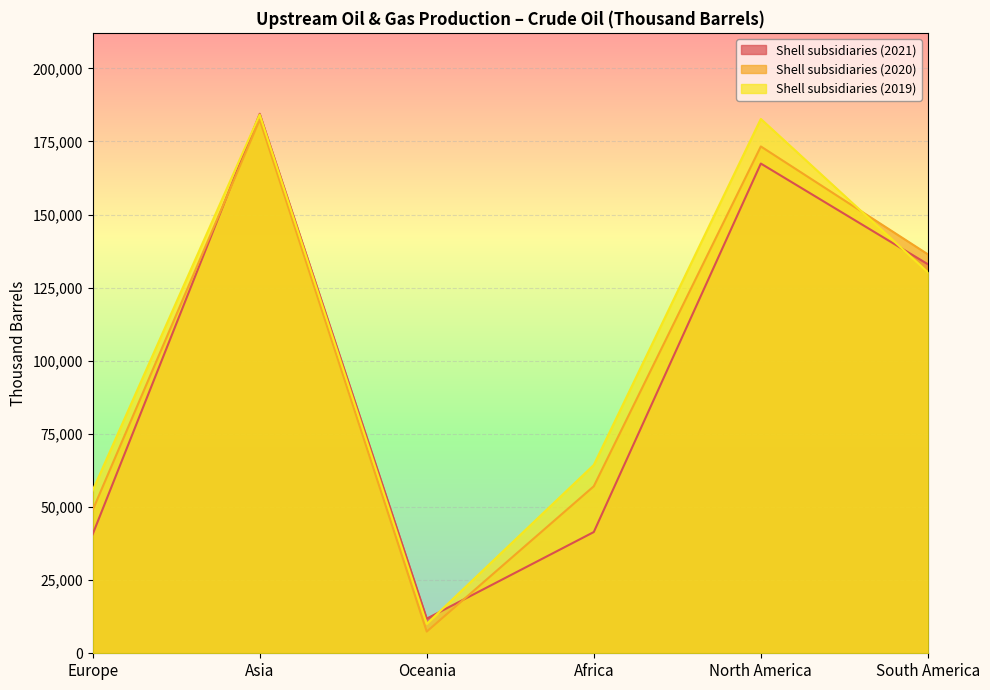

Rank the series by their maximum value, from lowest to highest.

Shell subsidiaries (2020), Shell subsidiaries (2019), Shell subsidiaries (2021)